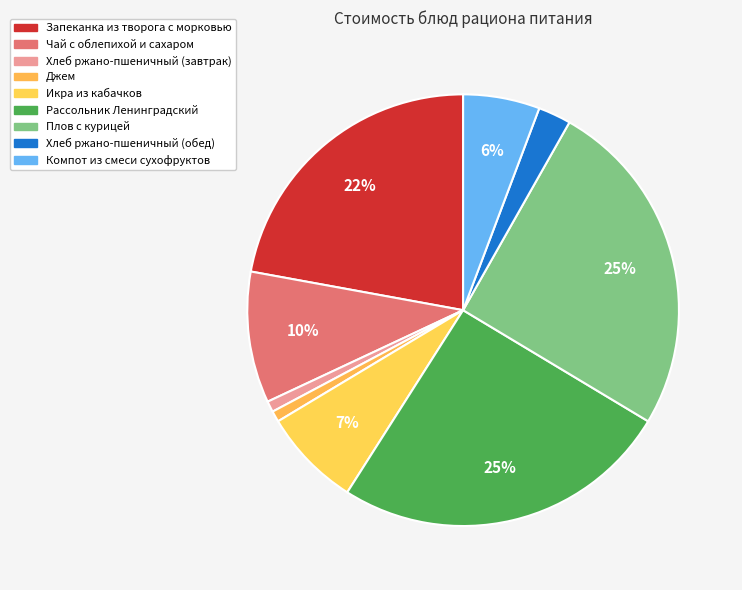

What percentage is NOT represented by Запеканка из творога с морковью?

77.9%